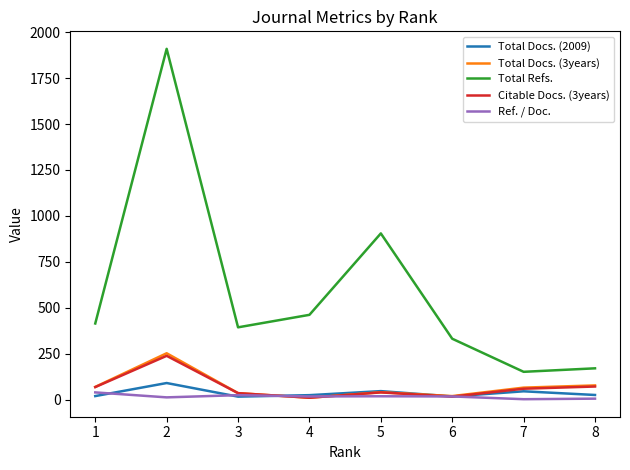

What is the total value across all series at 6?

405